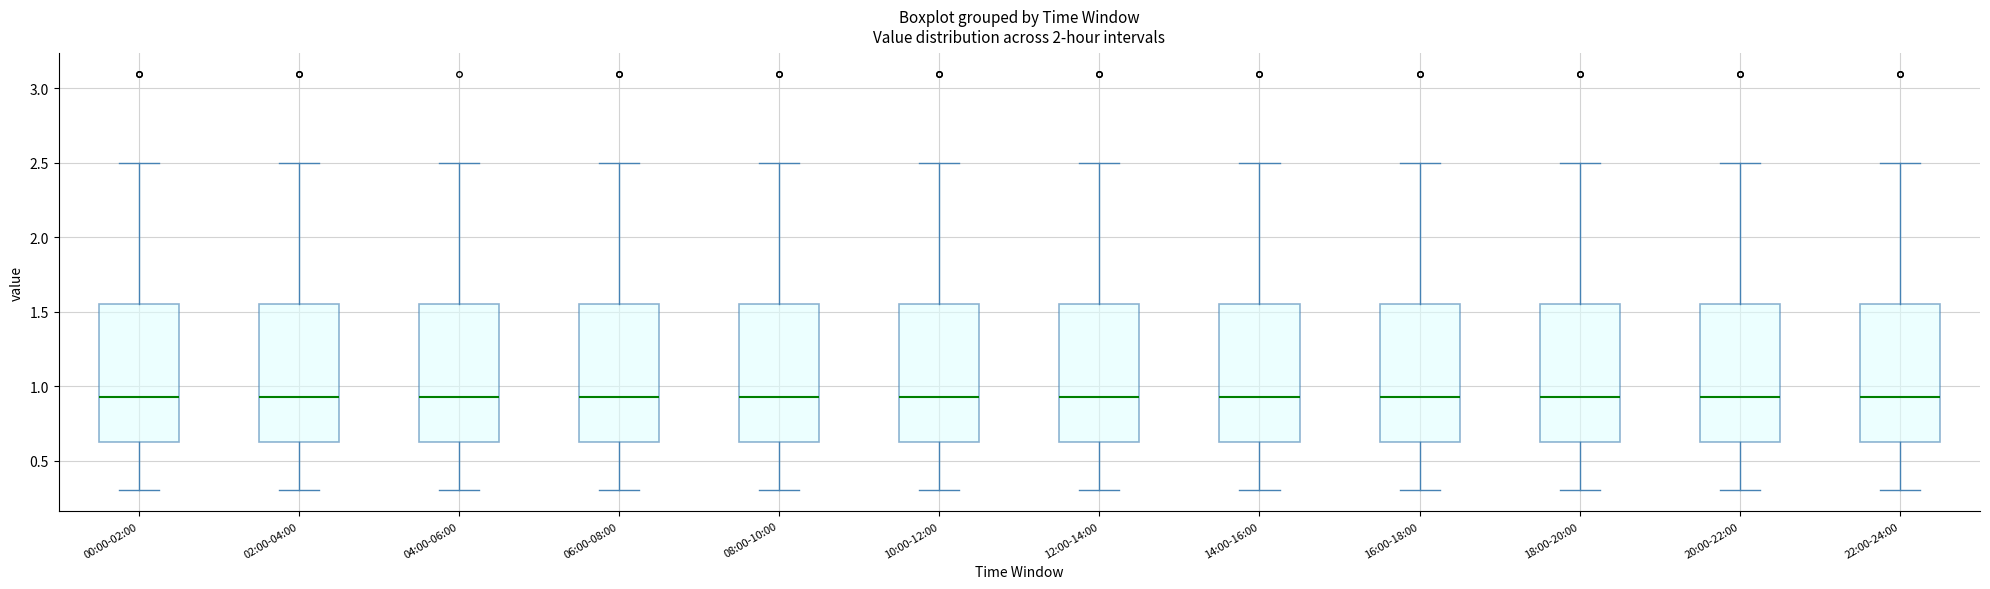

Reading left to right, read every box against the y-axis: the position of its median line, the range the box covers, and the ends of its whiskers. The values are not printed on the chart, so give them approximately, as read against the axis.

00:00-02:00: median 0.95, box 0.60 to 1.55, whiskers 0.30 to 2.50
02:00-04:00: median 0.95, box 0.60 to 1.55, whiskers 0.30 to 2.50
04:00-06:00: median 0.95, box 0.60 to 1.55, whiskers 0.30 to 2.50
06:00-08:00: median 0.95, box 0.60 to 1.55, whiskers 0.30 to 2.50
08:00-10:00: median 0.95, box 0.60 to 1.55, whiskers 0.30 to 2.50
10:00-12:00: median 0.95, box 0.60 to 1.55, whiskers 0.30 to 2.50
12:00-14:00: median 0.95, box 0.60 to 1.55, whiskers 0.30 to 2.50
14:00-16:00: median 0.95, box 0.60 to 1.55, whiskers 0.30 to 2.50
16:00-18:00: median 0.95, box 0.60 to 1.55, whiskers 0.30 to 2.50
18:00-20:00: median 0.95, box 0.60 to 1.55, whiskers 0.30 to 2.50
20:00-22:00: median 0.95, box 0.60 to 1.55, whiskers 0.30 to 2.50
22:00-24:00: median 0.95, box 0.60 to 1.55, whiskers 0.30 to 2.50